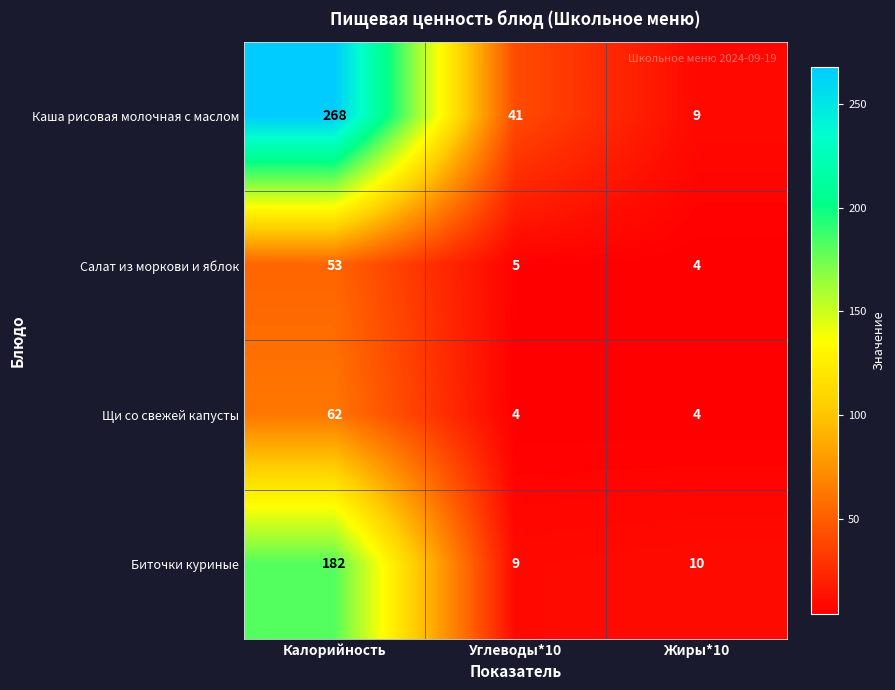

Count the Каша рисовая молочная с маслом values in the range 9 to 268.

3